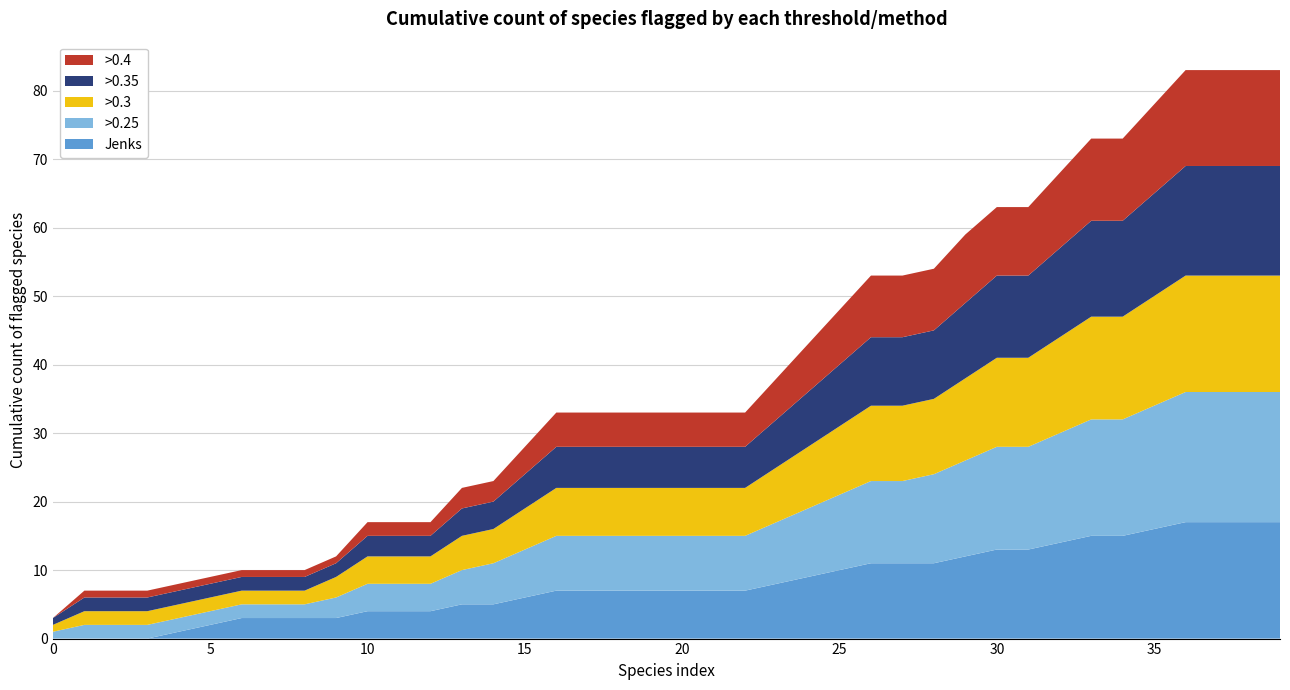

What is the maximum value for Jenks?

17